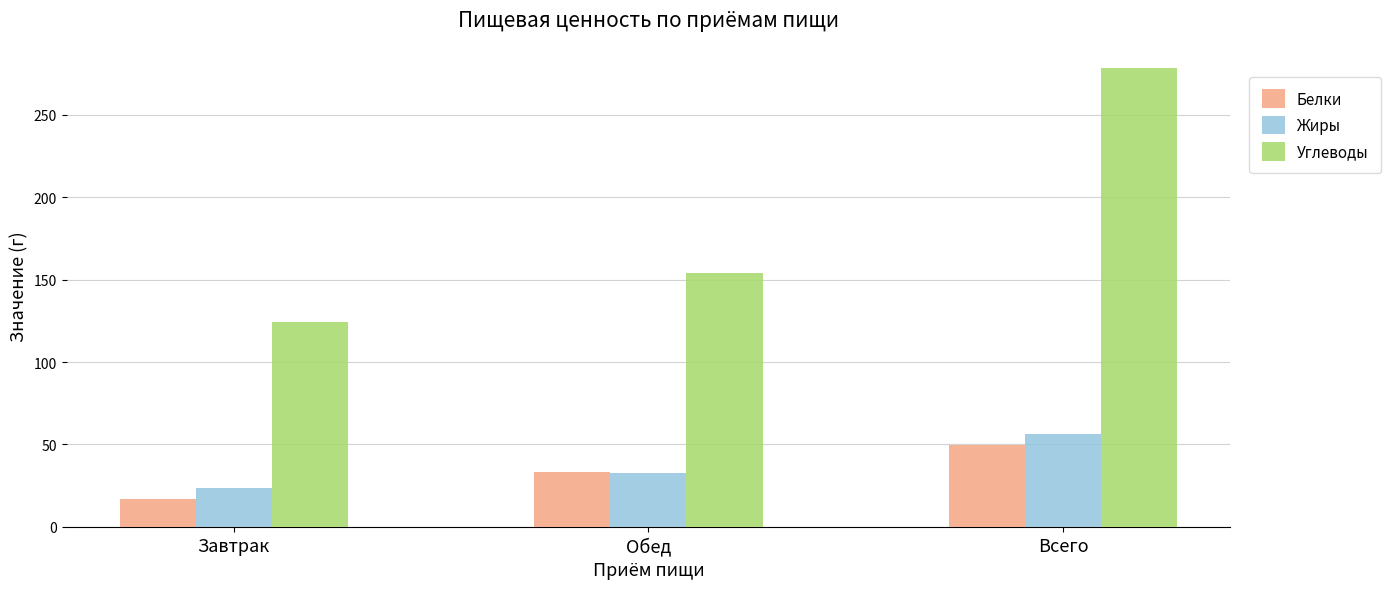

What is the difference between the highest and lowest values at Обед?

121.4